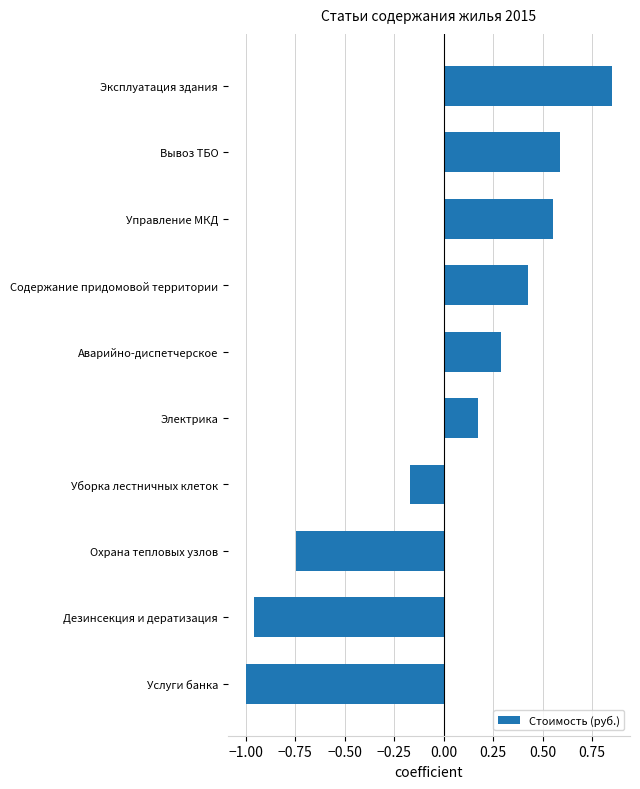

Does the chart contain any negative values?

Yes